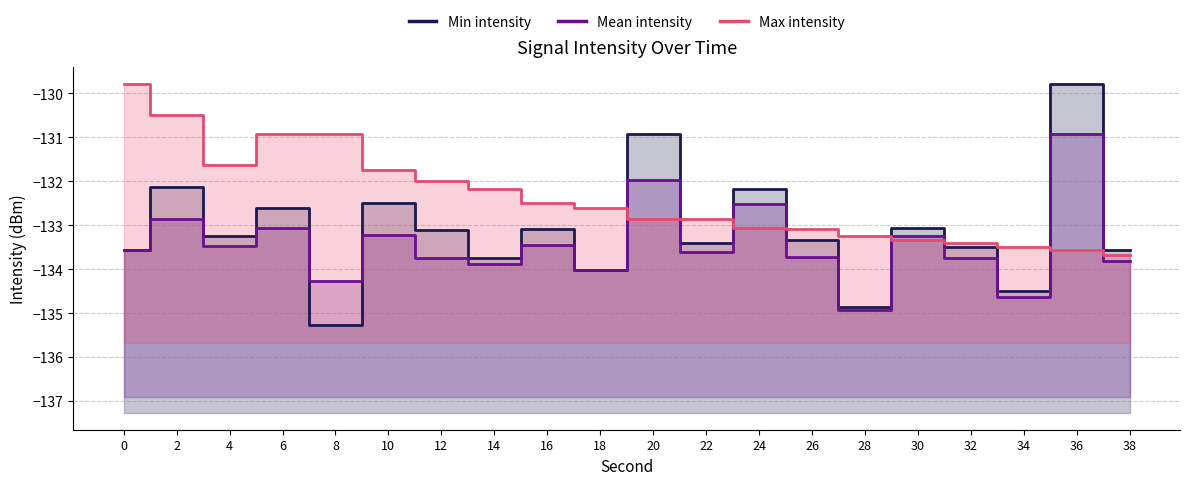

List the series in order of their overall mean, highest first.

Max intensity, Min intensity, Mean intensity